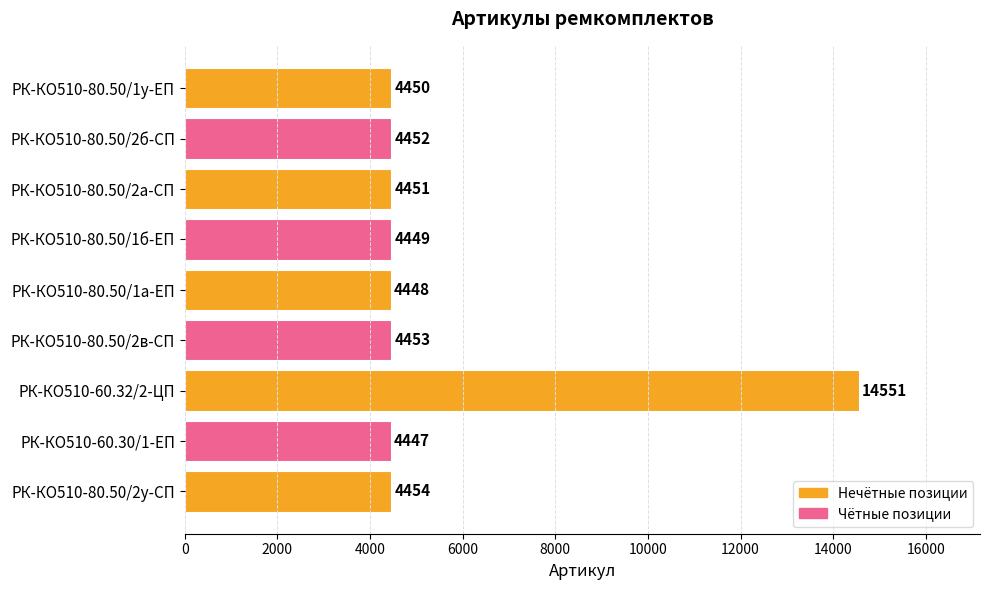

Rank the categories by value from lowest to highest.

РК-КО510-60.30/1-ЕП, РК-КО510-80.50/1а-ЕП, РК-КО510-80.50/1б-ЕП, РК-КО510-80.50/1у-ЕП, РК-КО510-80.50/2а-СП, РК-КО510-80.50/2б-СП, РК-КО510-80.50/2в-СП, РК-КО510-80.50/2у-СП, РК-КО510-60.32/2-ЦП